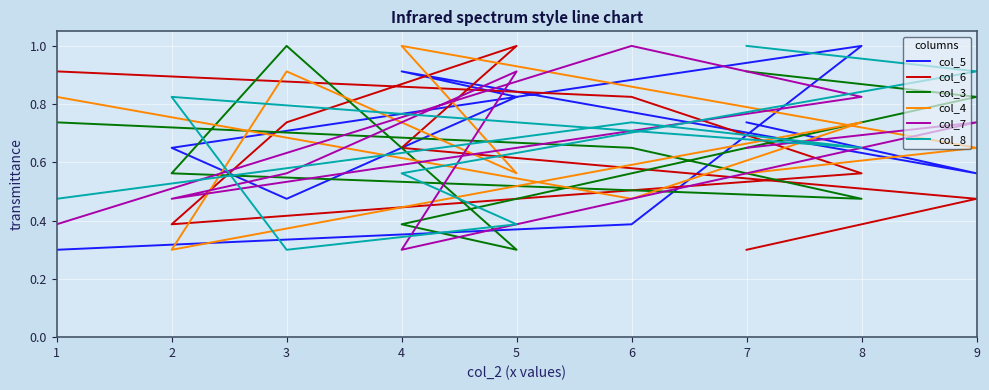

How many times do col_3 and col_5 cross each other?

4